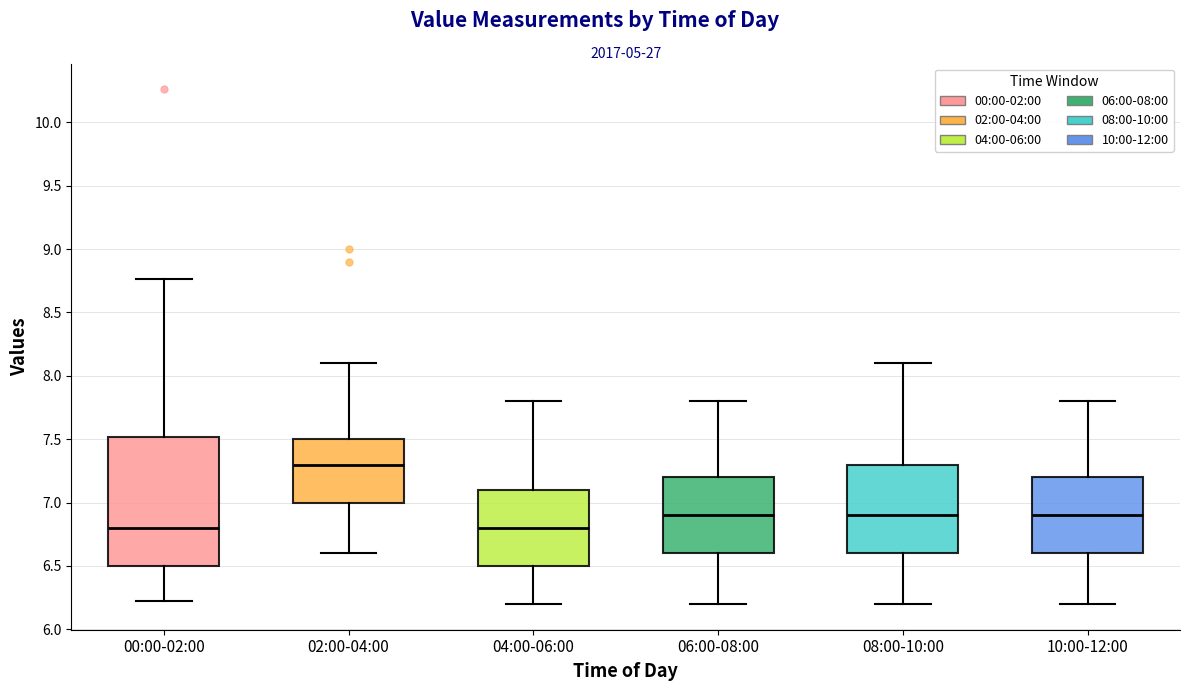

Reading left to right, read every box against the y-axis: the position of its median line, the range the box covers, and the ends of its whiskers. The values are not printed on the chart, so give them approximately, as read against the axis.

00:00-02:00: median 6.80, box 6.50 to 7.50, whiskers 6.20 to 8.75
02:00-04:00: median 7.30, box 7.00 to 7.50, whiskers 6.60 to 8.10
04:00-06:00: median 6.80, box 6.50 to 7.10, whiskers 6.20 to 7.80
06:00-08:00: median 6.90, box 6.60 to 7.20, whiskers 6.20 to 7.80
08:00-10:00: median 6.90, box 6.60 to 7.30, whiskers 6.20 to 8.10
10:00-12:00: median 6.90, box 6.60 to 7.20, whiskers 6.20 to 7.80